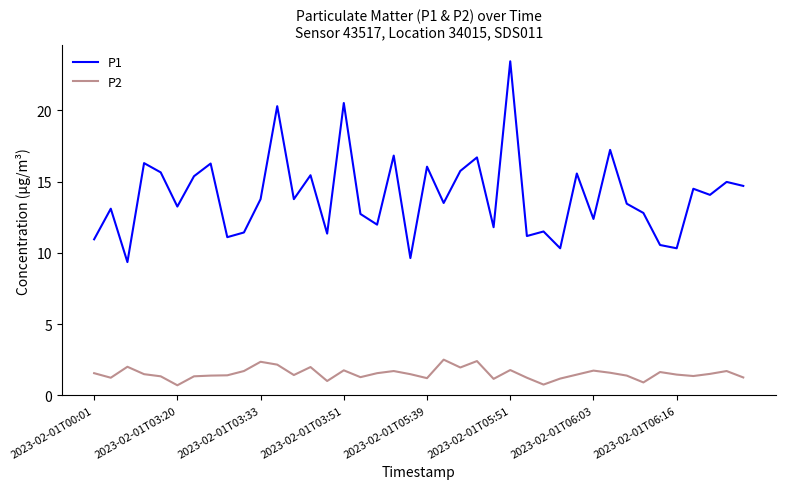

Which series has the largest total across all categories?

P1